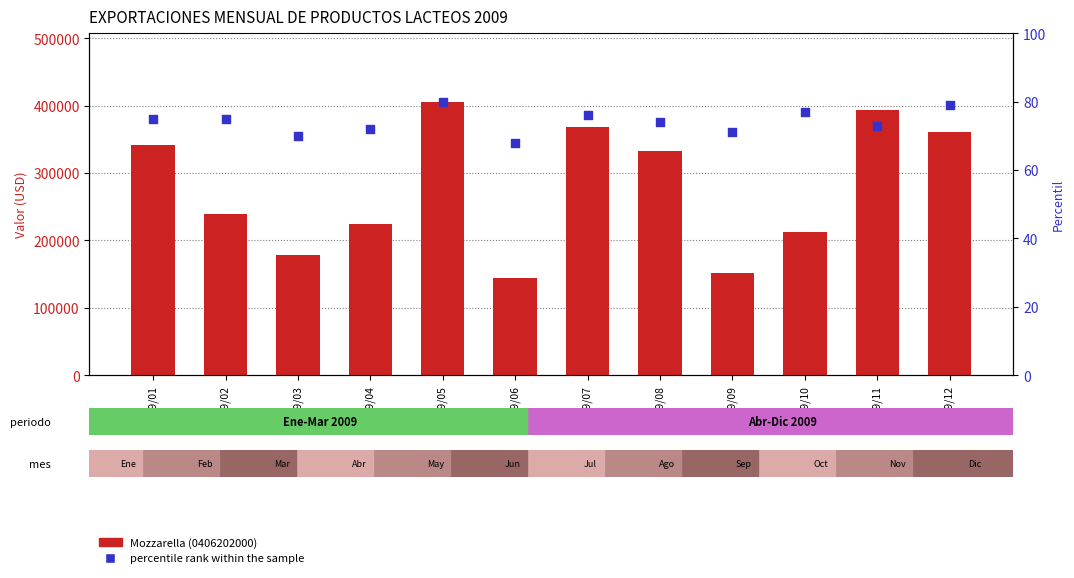

Which series has the largest total across all categories?

Mozzarella (0406202000)